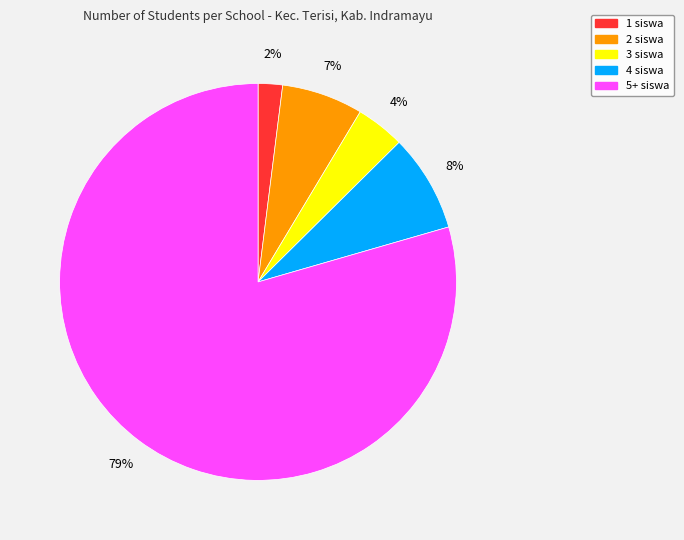

Is there a majority slice in this chart?

Yes